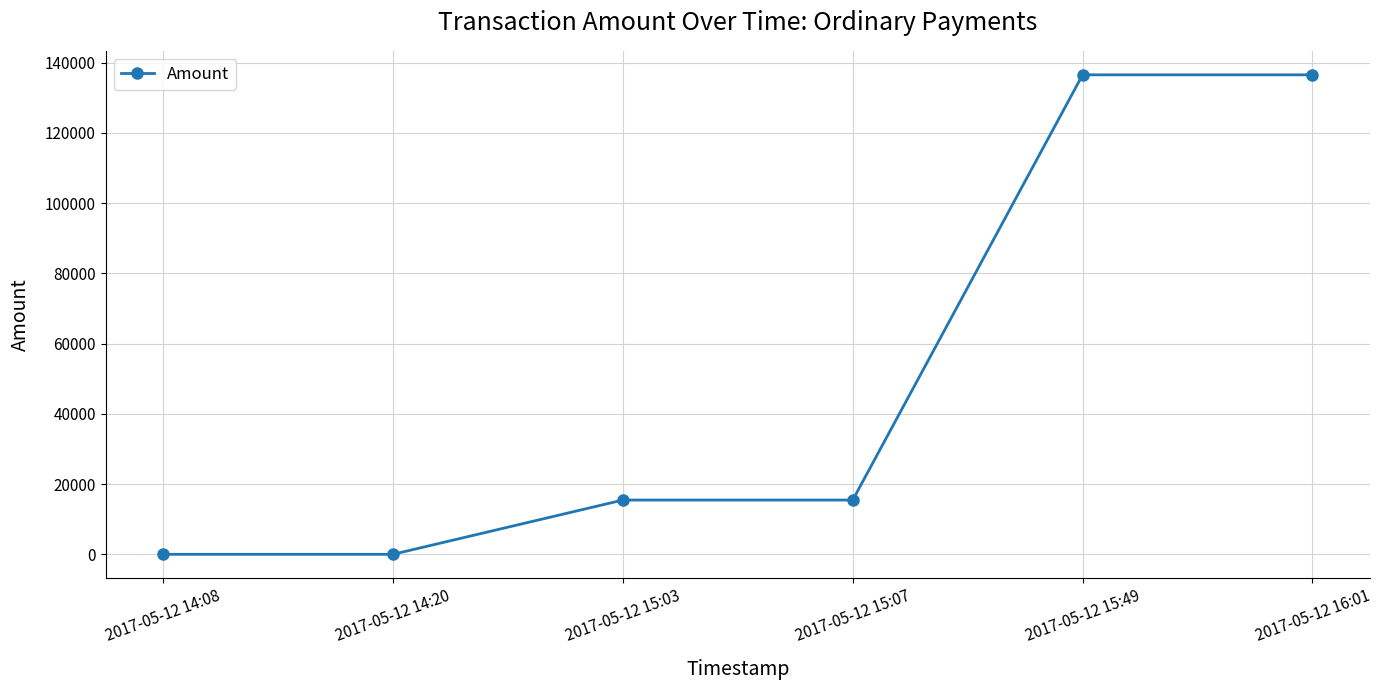

What is the change in value from 2017-05-12 15:07 to 2017-05-12 16:01?

+121093